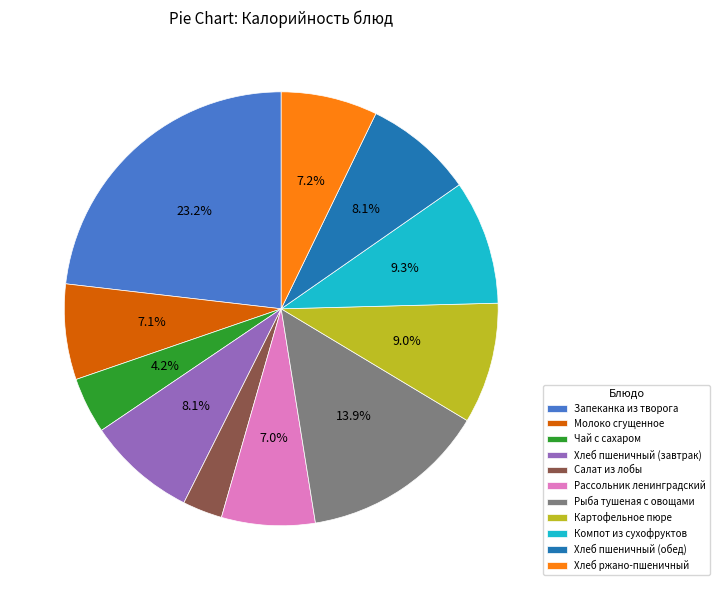

Is it true that Молоко сгущенное is 7% of the pie?

True